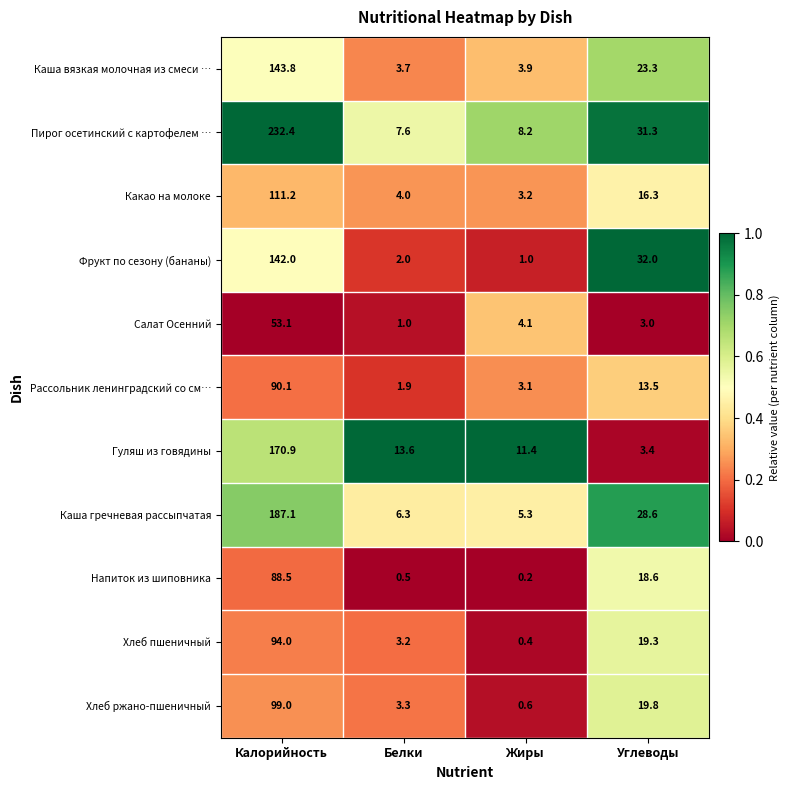

Is the value of Фрукт по сезону (бананы) at Жиры greater than the value of Салат Осенний at Жиры?

No